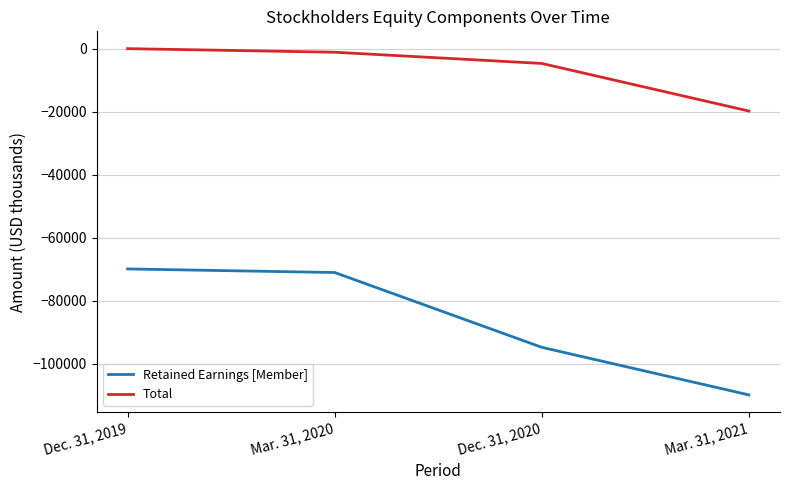

At which label does Retained Earnings [Member] first exceed -71038?

Dec. 31, 2019